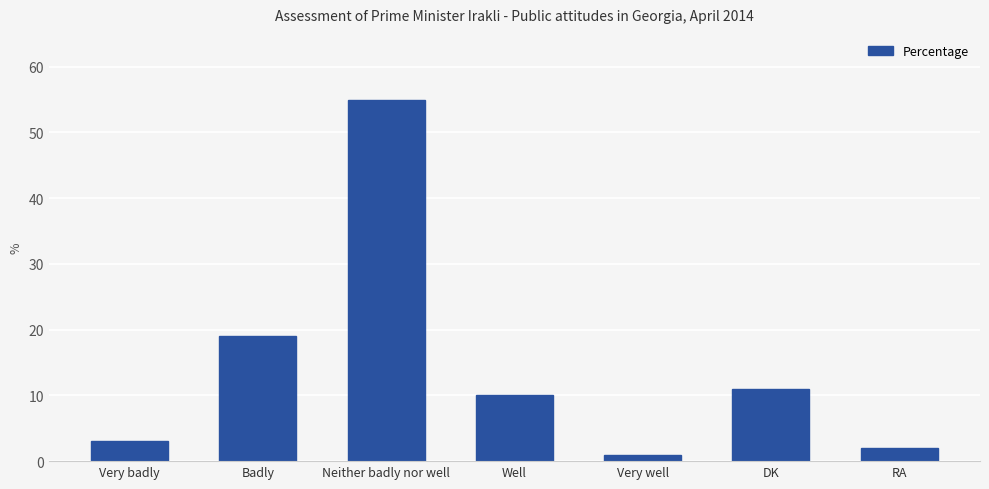

What is the greatest value displayed?

55